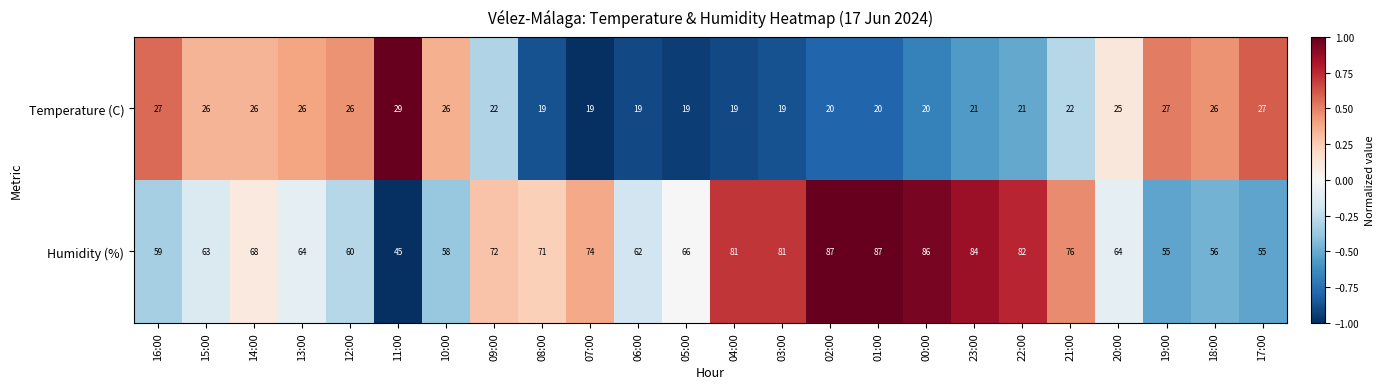

Count the number of categories in the chart.

24